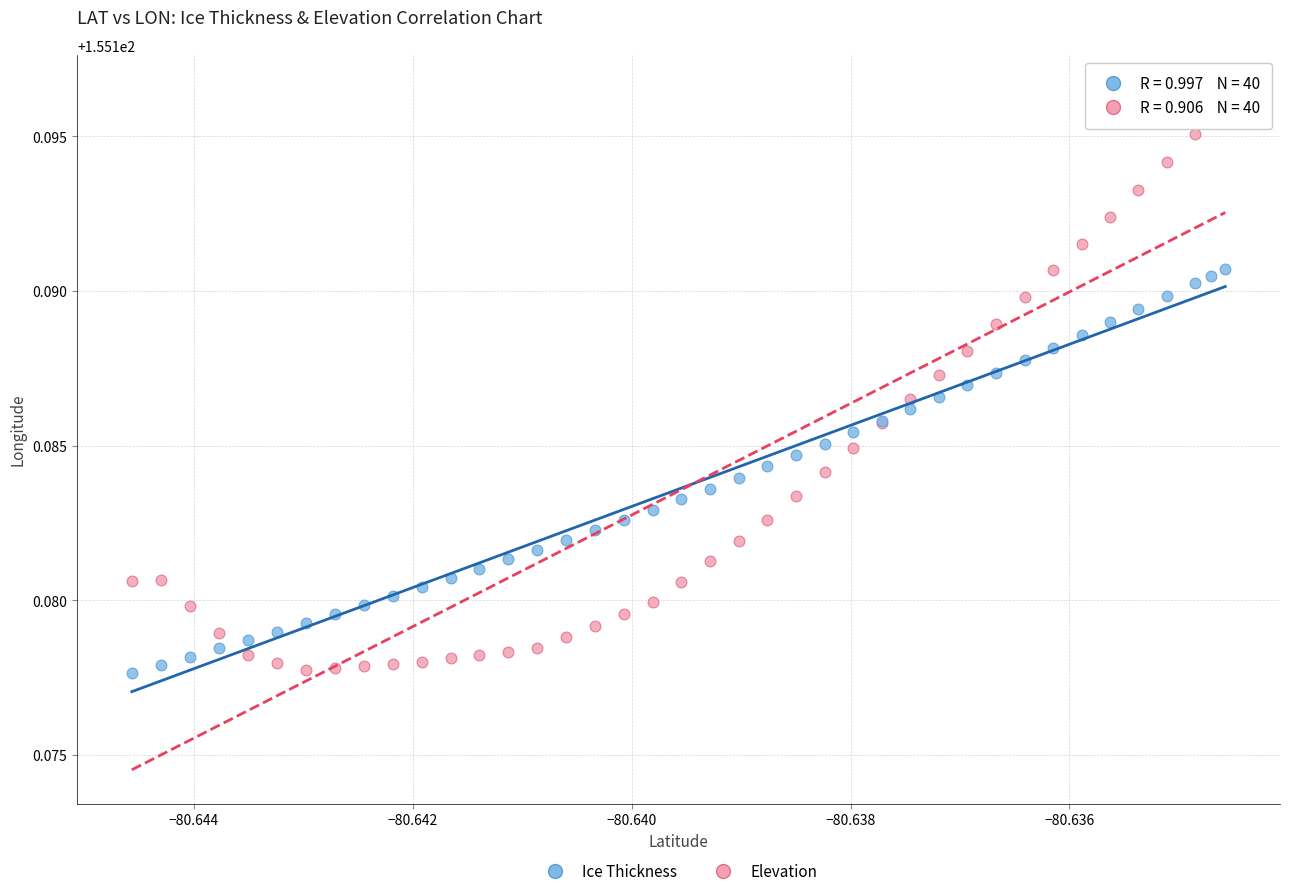

What are all the series names shown in the legend?

Ice Thickness, Elevation